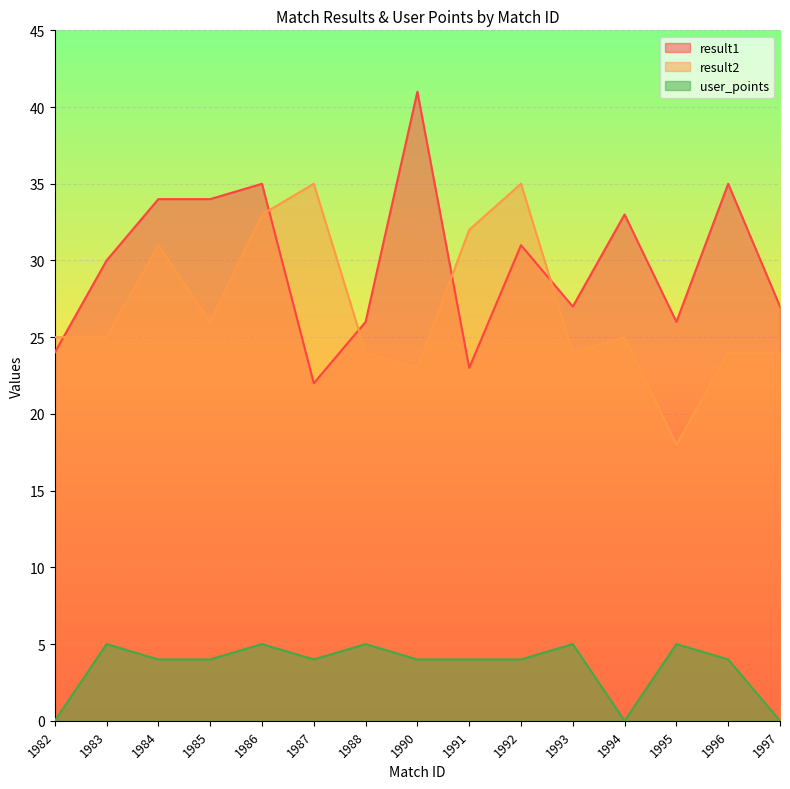

True or false: user_points has a value of 4 at 1990.

True